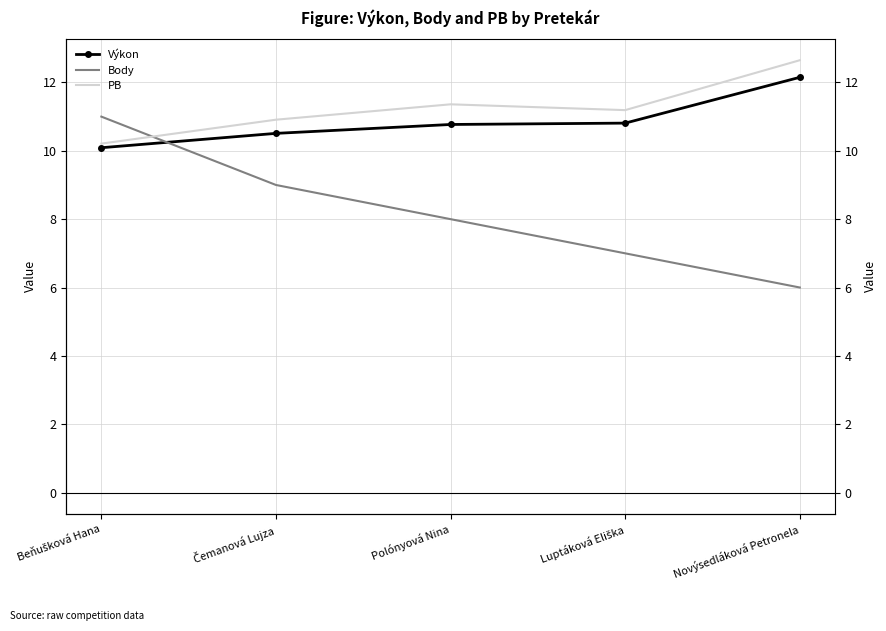

Rank the series by their maximum value, from lowest to highest.

Body, Výkon, PB